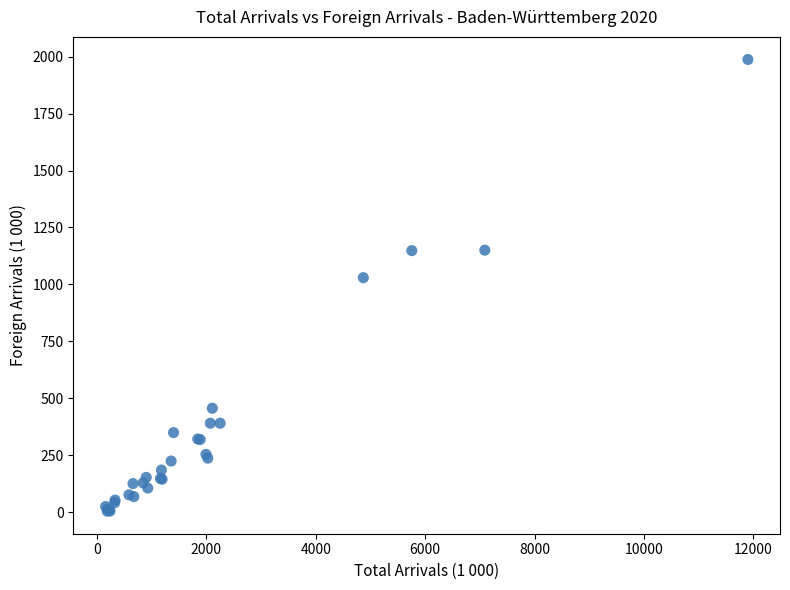

What Y value in the scatter plot is closest to 995?

1029.5